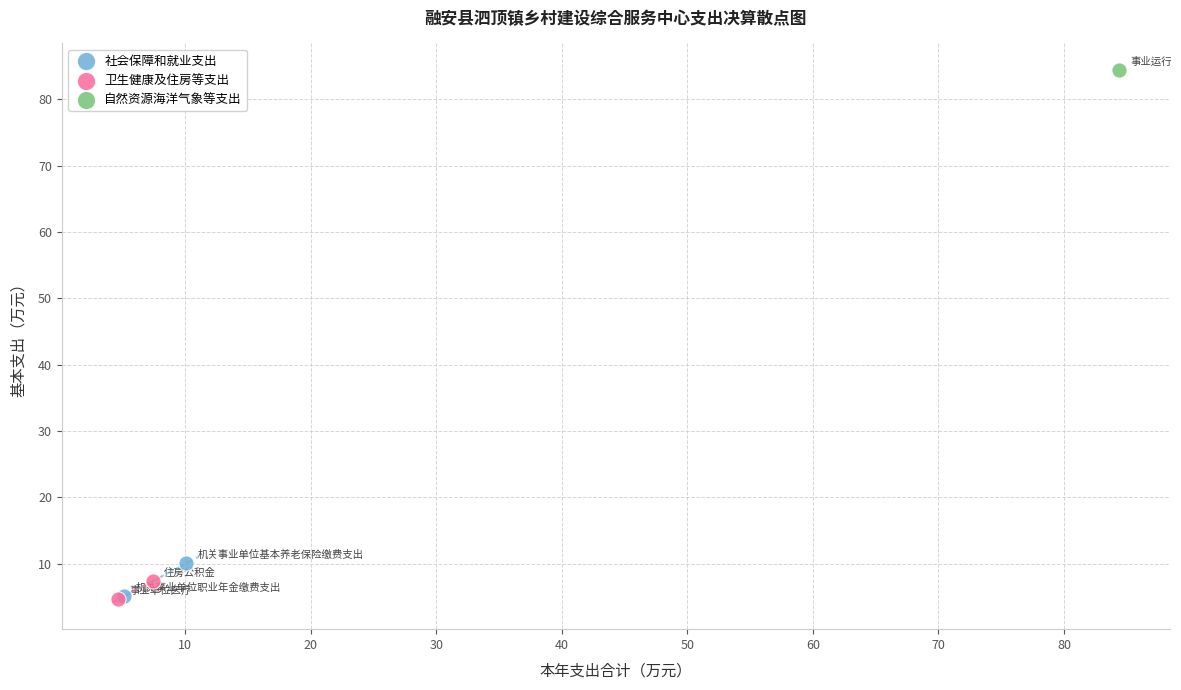

What are all the series names shown in the legend?

社会保障和就业支出, 卫生健康及住房等支出, 自然资源海洋气象等支出